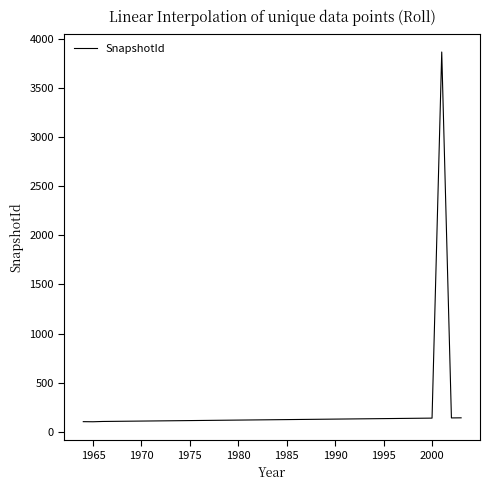

What is the minimum value shown in the chart?

103